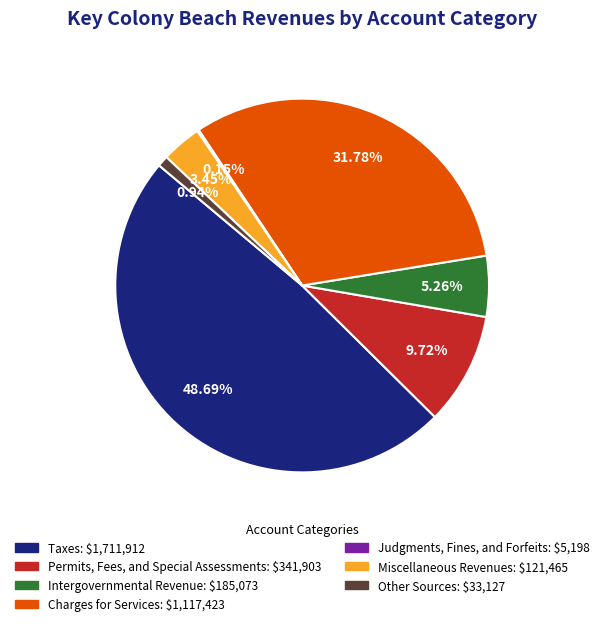

Does any single category account for the majority?

No